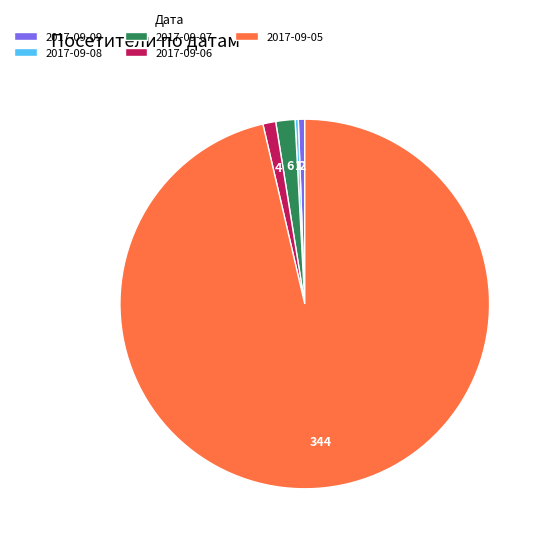

Approximately how many times larger is the value at 2017-09-06 compared to 2017-09-08?

4.0